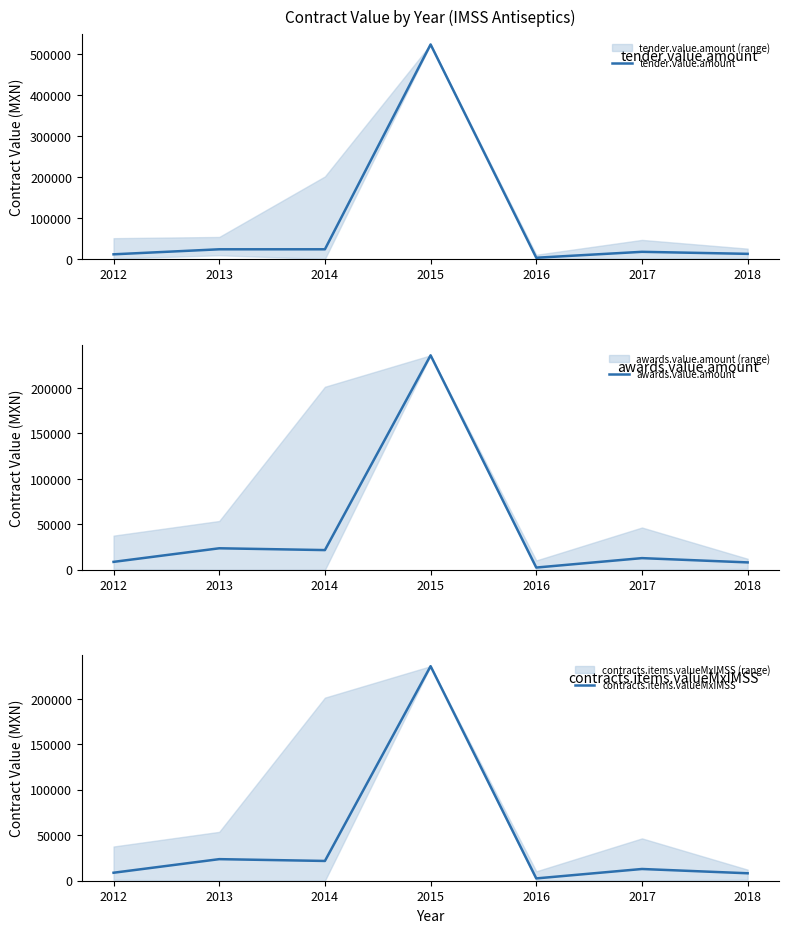

What is the total value across all series at 2017?

43290.2